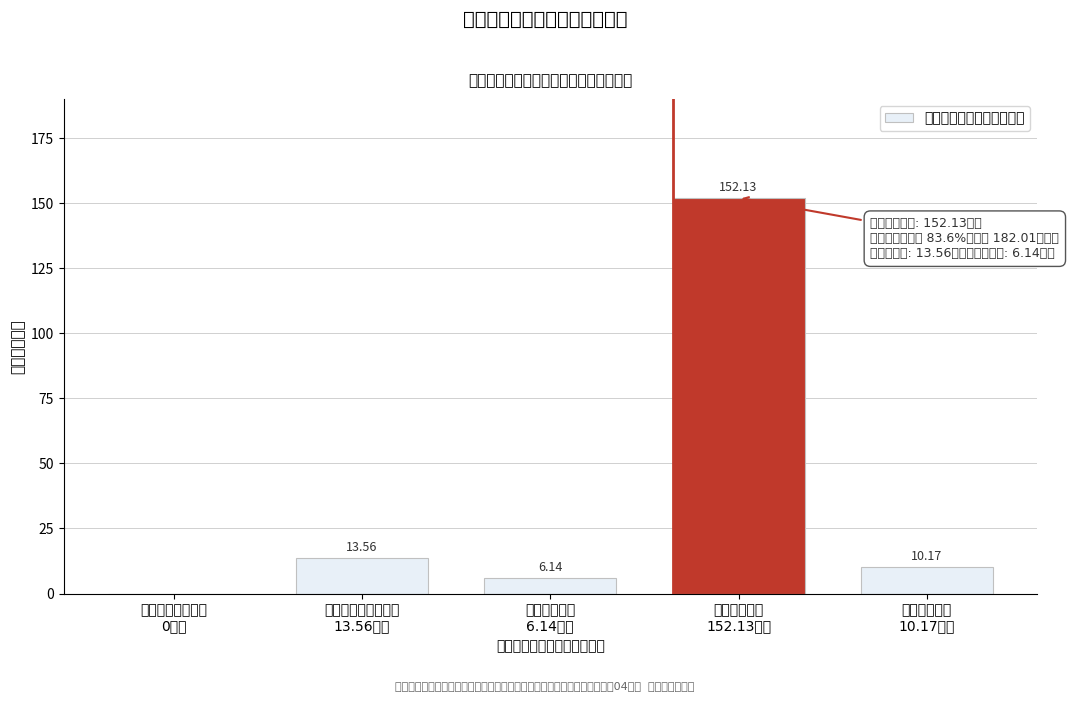

What is the sum of all values?

182.0